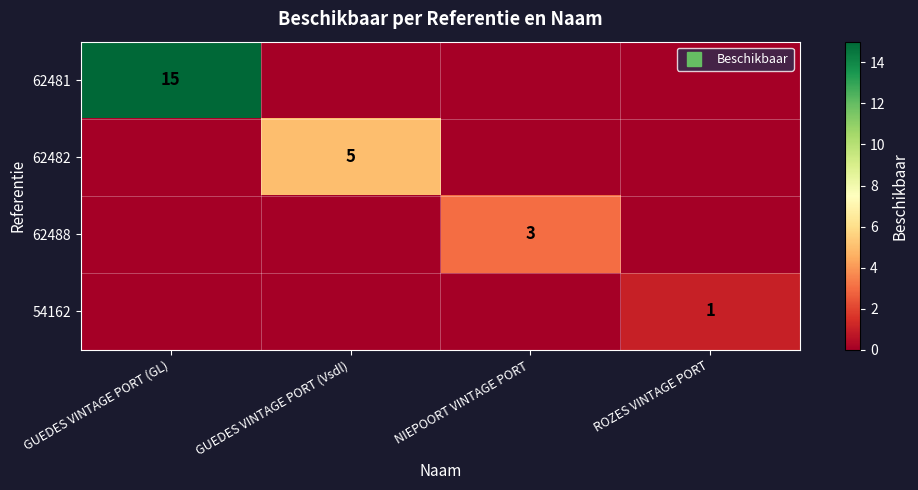

True or false: 62482 has a value of 0 at NIEPOORT VINTAGE PORT.

True